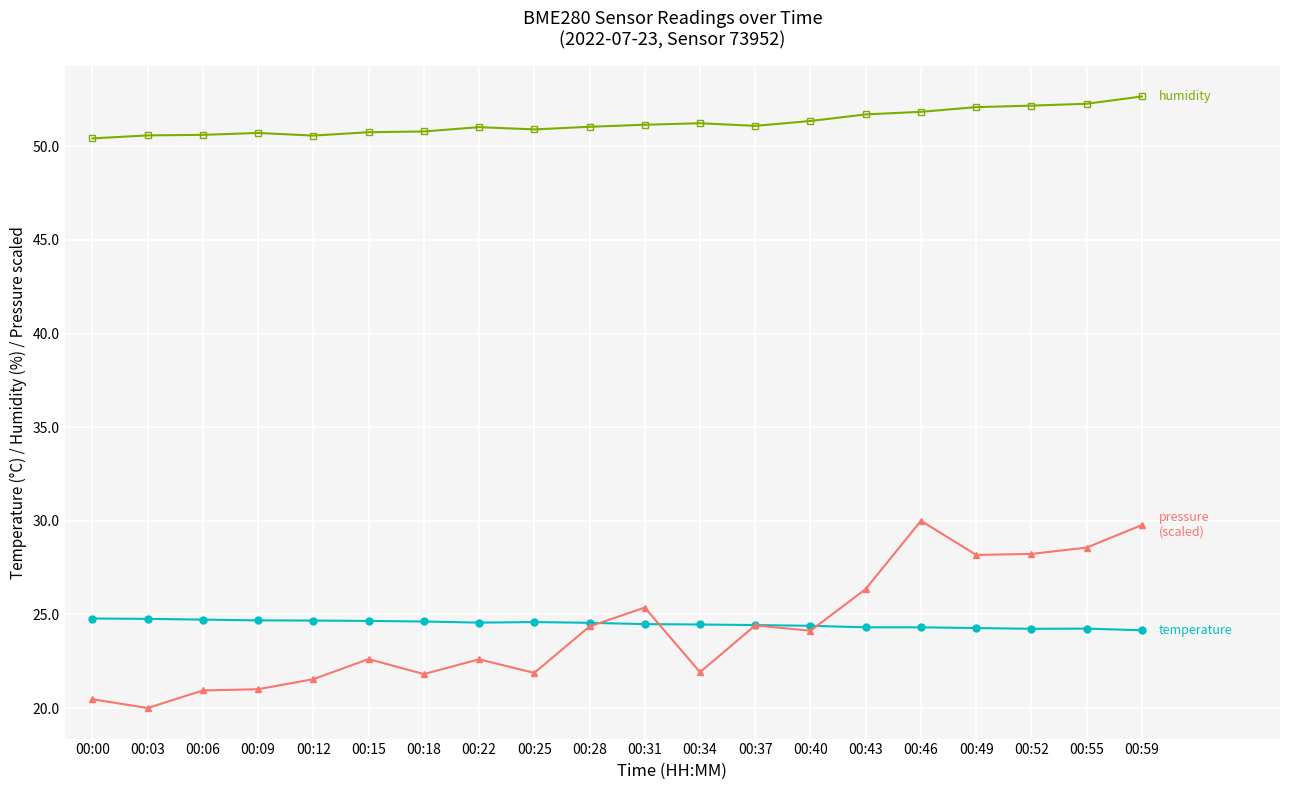

What is the minimum value shown in the chart?

20.0